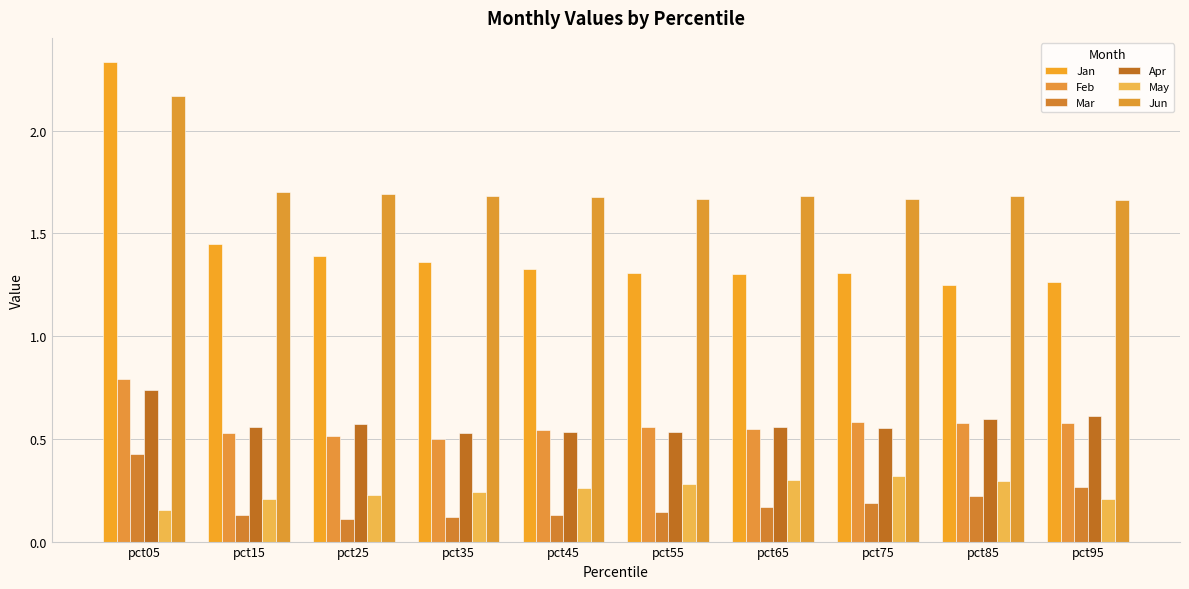

Are the bars horizontal?

No